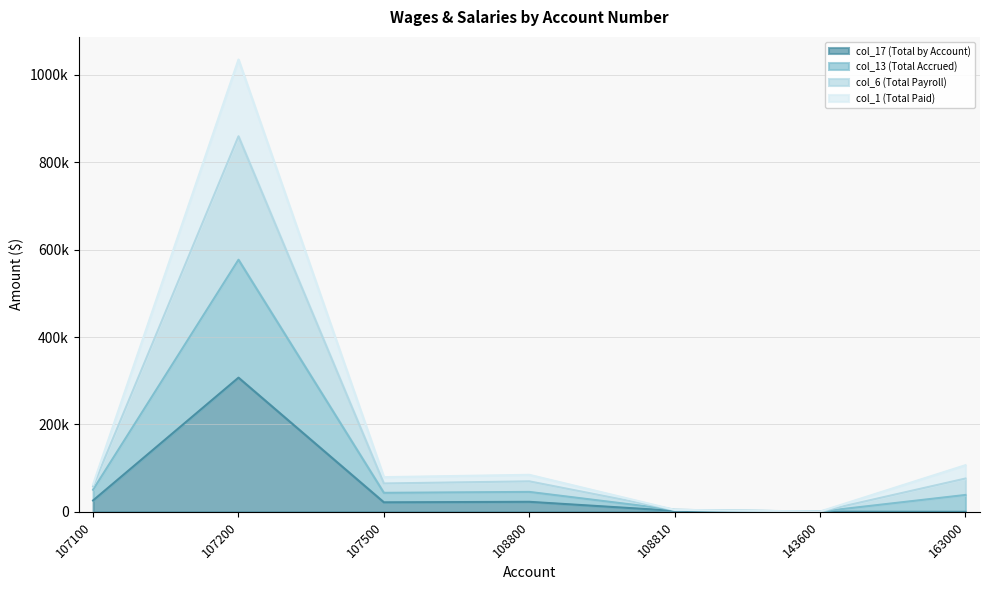

True or false: col_13 (Total Accrued) and col_1 (Total Paid) intersect in this chart.

False